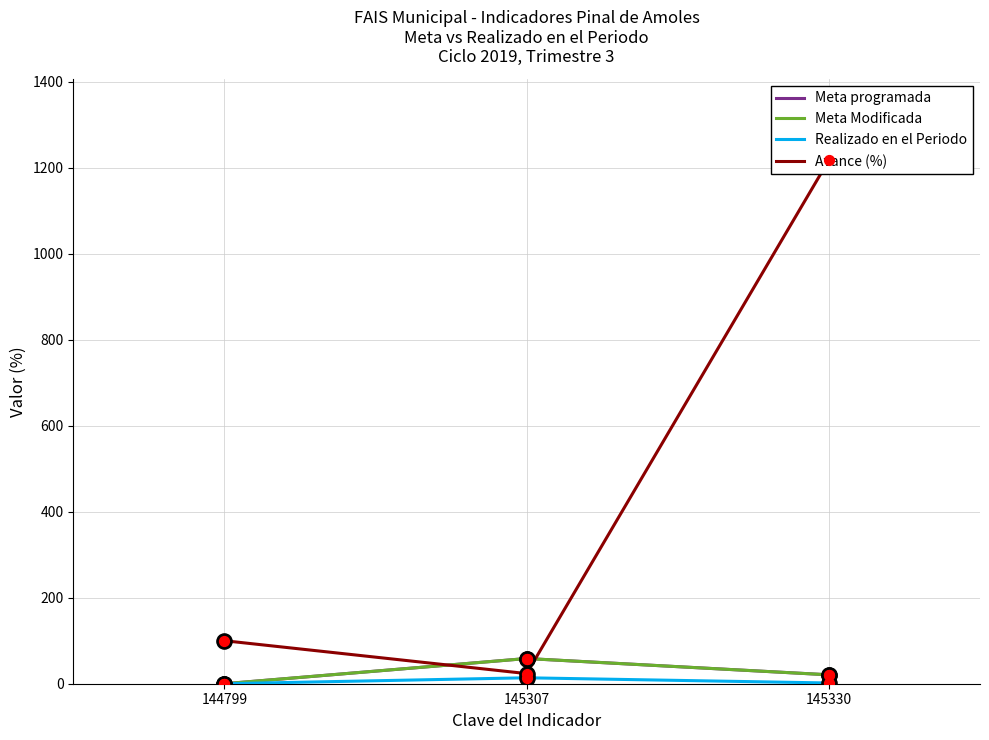

What are all the series names shown in the legend?

Meta programada, Meta Modificada, Realizado en el Periodo, Avance (%)